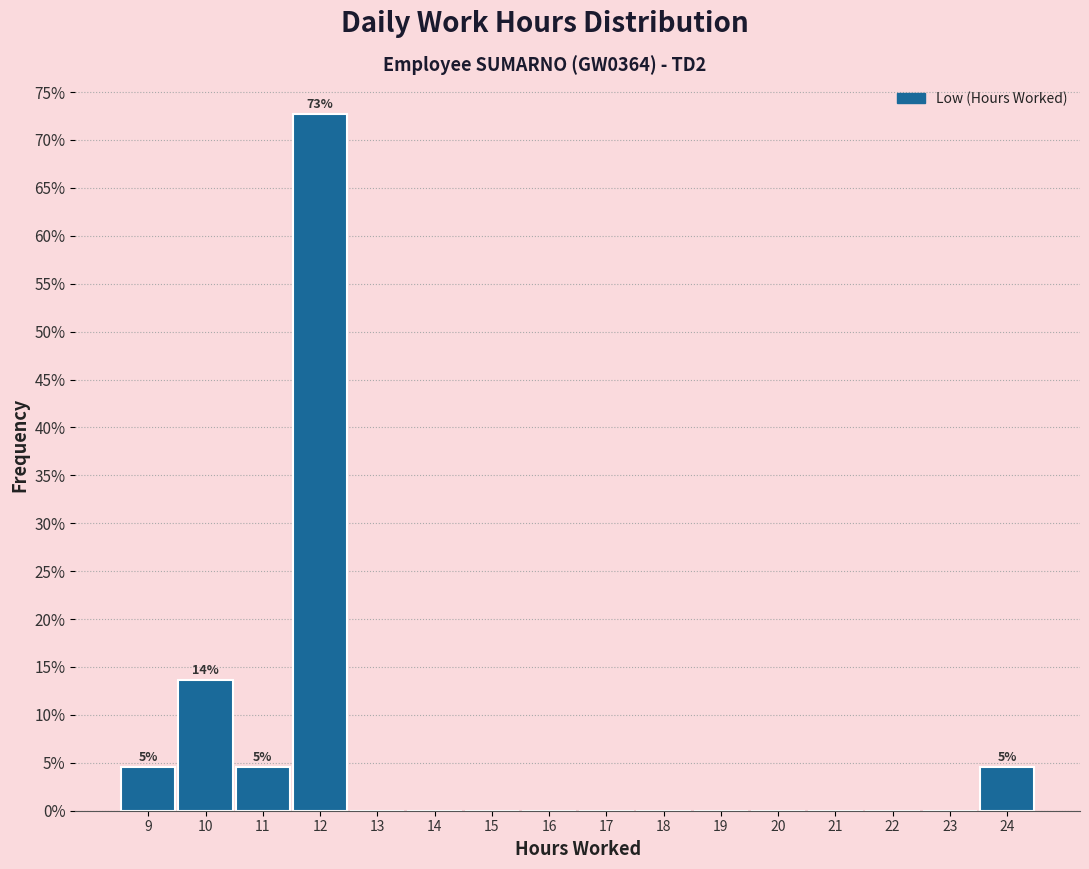

Over which range of the x-axis is the bar tallest?

11.5 to 12.5